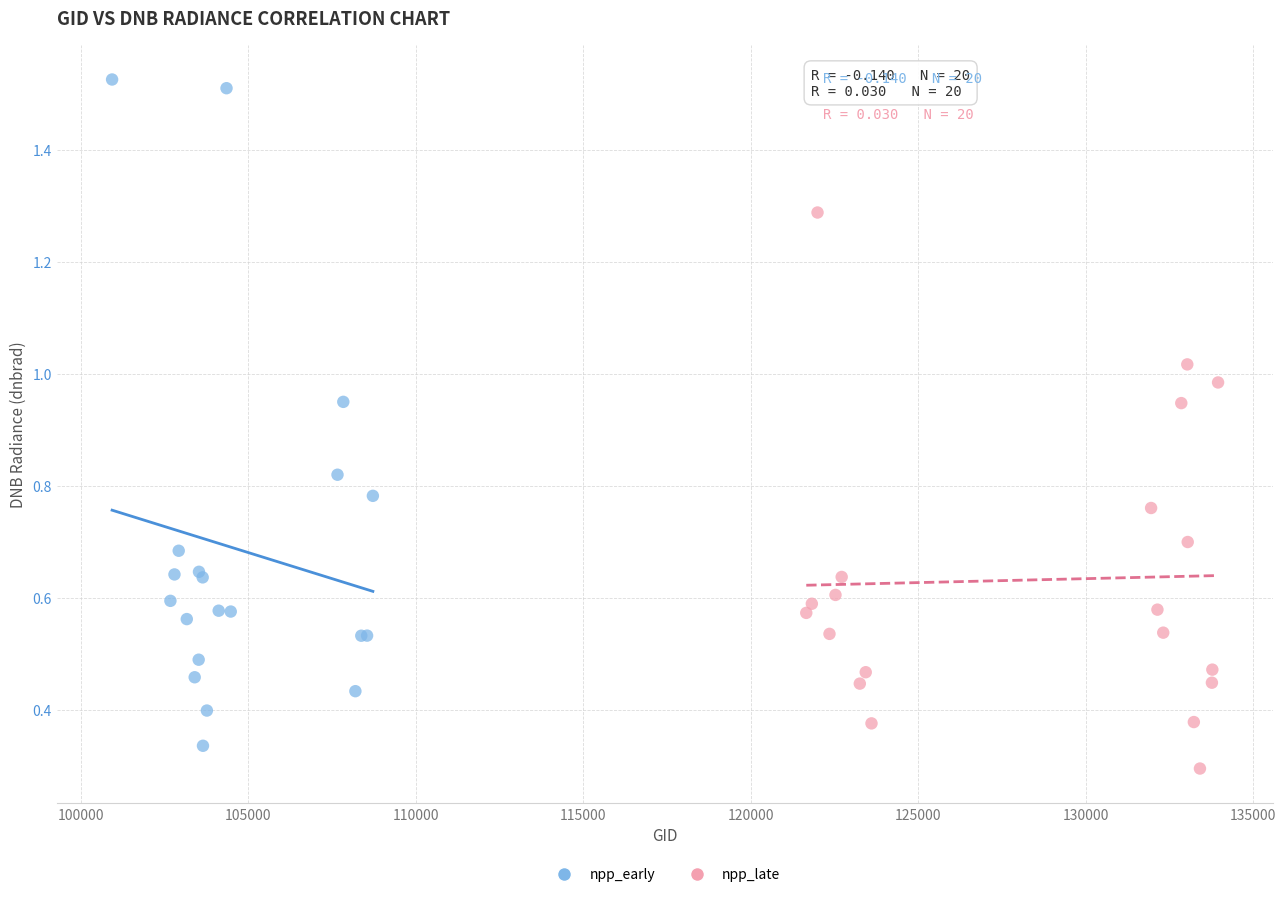

Which series has the widest spread of Y values?

npp_early